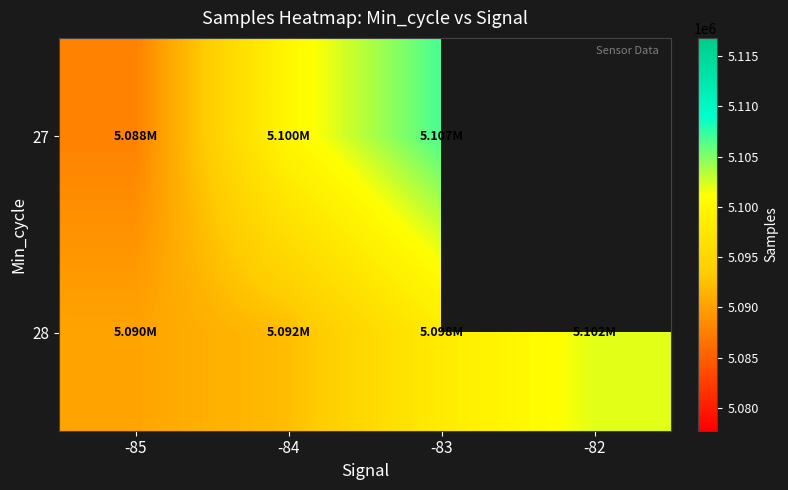

Rank the series at -84 from highest to lowest value.

27, 28